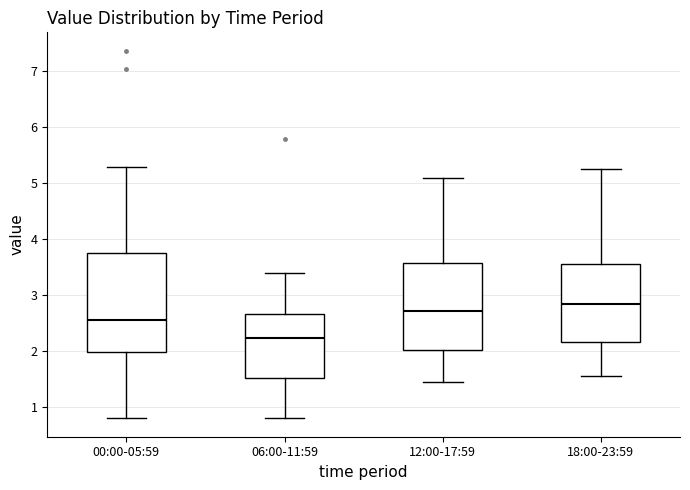

Reading left to right, read every box against the y-axis: the position of its median line, the range the box covers, and the ends of its whiskers. The values are not printed on the chart, so give them approximately, as read against the axis.

00:00-05:59: median 2.6, box 2.0 to 3.8, whiskers 0.8 to 5.3
06:00-11:59: median 2.2, box 1.5 to 2.7, whiskers 0.8 to 3.4
12:00-17:59: median 2.7, box 2.0 to 3.6, whiskers 1.5 to 5.1
18:00-23:59: median 2.8, box 2.2 to 3.6, whiskers 1.6 to 5.3